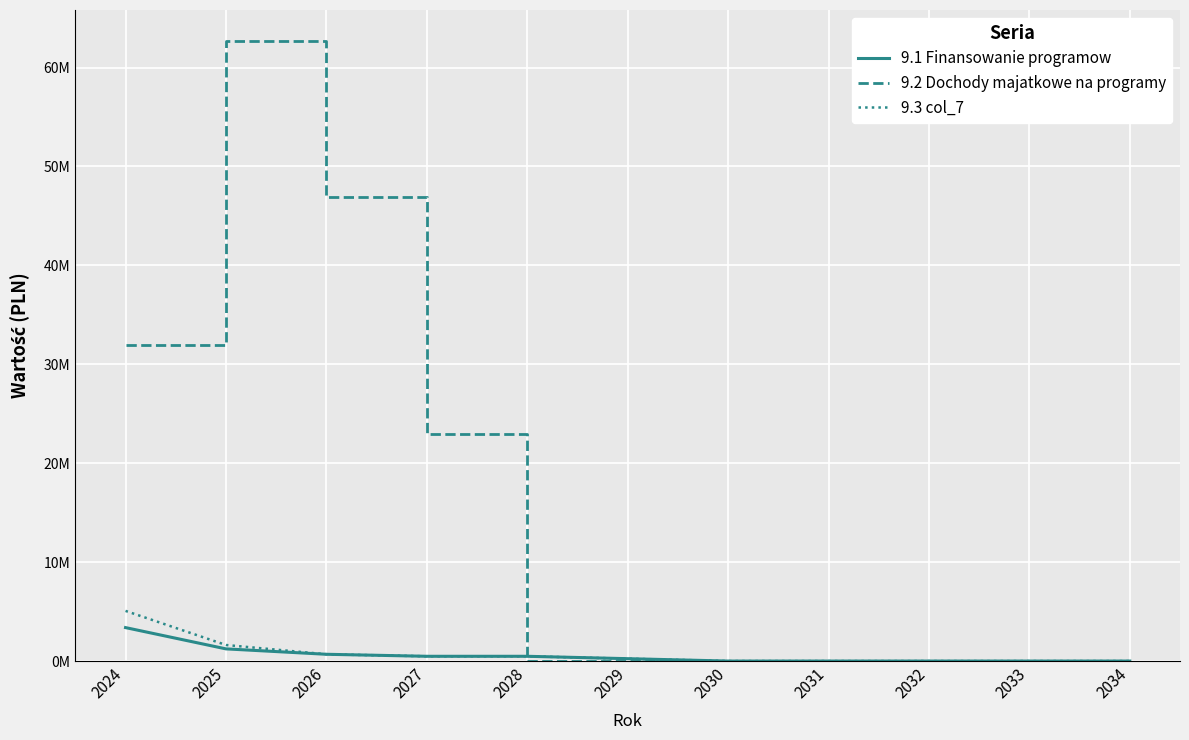

Is this an area chart (filled region under the line)?

No